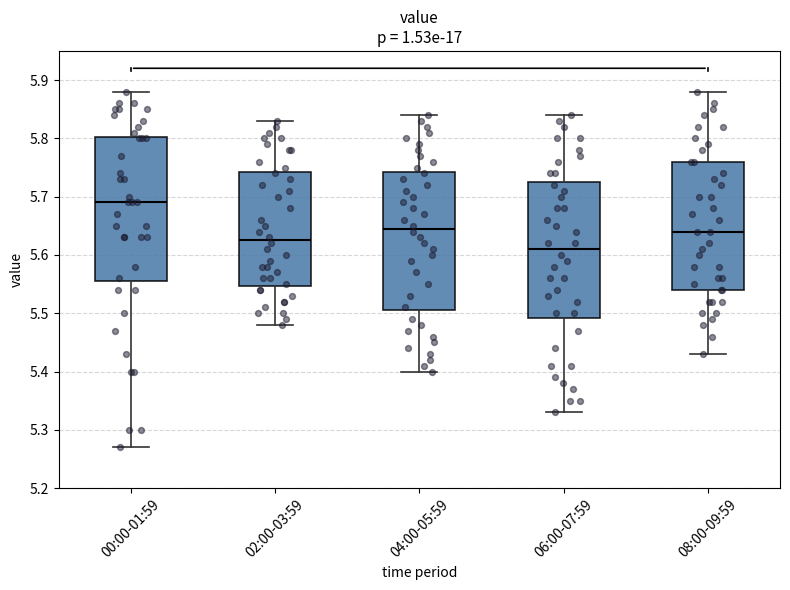

Reading left to right, read every box against the y-axis: the position of its median line, the range the box covers, and the ends of its whiskers. The values are not printed on the chart, so give them approximately, as read against the axis.

00:00-01:59: median 5.69, box 5.56 to 5.80, whiskers 5.27 to 5.88
02:00-03:59: median 5.63, box 5.55 to 5.74, whiskers 5.48 to 5.83
04:00-05:59: median 5.65, box 5.51 to 5.74, whiskers 5.40 to 5.84
06:00-07:59: median 5.61, box 5.49 to 5.73, whiskers 5.33 to 5.84
08:00-09:59: median 5.64, box 5.54 to 5.76, whiskers 5.43 to 5.88